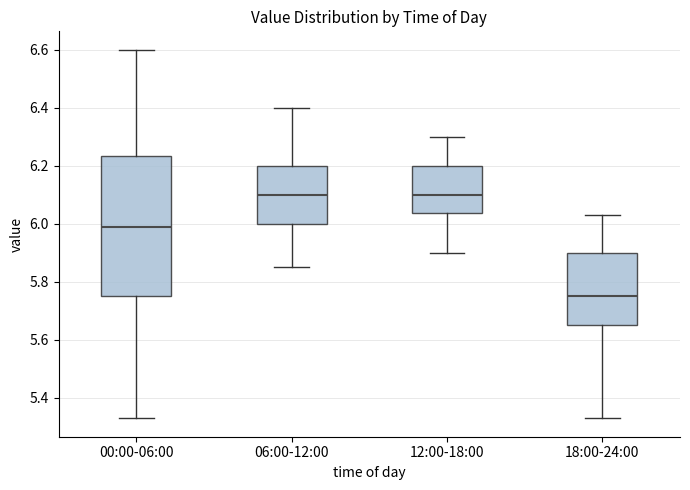

Reading left to right, read every box against the y-axis: the position of its median line, the range the box covers, and the ends of its whiskers. The values are not printed on the chart, so give them approximately, as read against the axis.

00:00-06:00: median 6.00, box 5.76 to 6.24, whiskers 5.34 to 6.60
06:00-12:00: median 6.10, box 6.00 to 6.20, whiskers 5.86 to 6.40
12:00-18:00: median 6.10, box 6.04 to 6.20, whiskers 5.90 to 6.30
18:00-24:00: median 5.76, box 5.66 to 5.90, whiskers 5.34 to 6.04